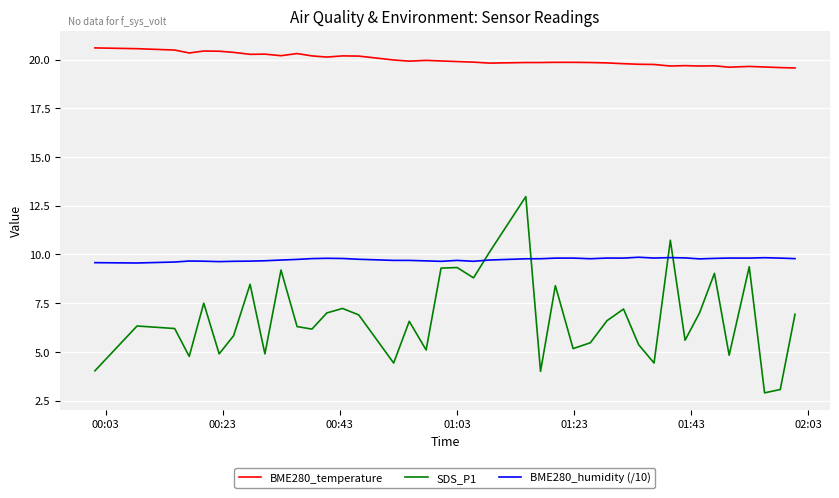

List the series in order of their overall mean, lowest first.

SDS_P1, BME280_humidity (/10), BME280_temperature